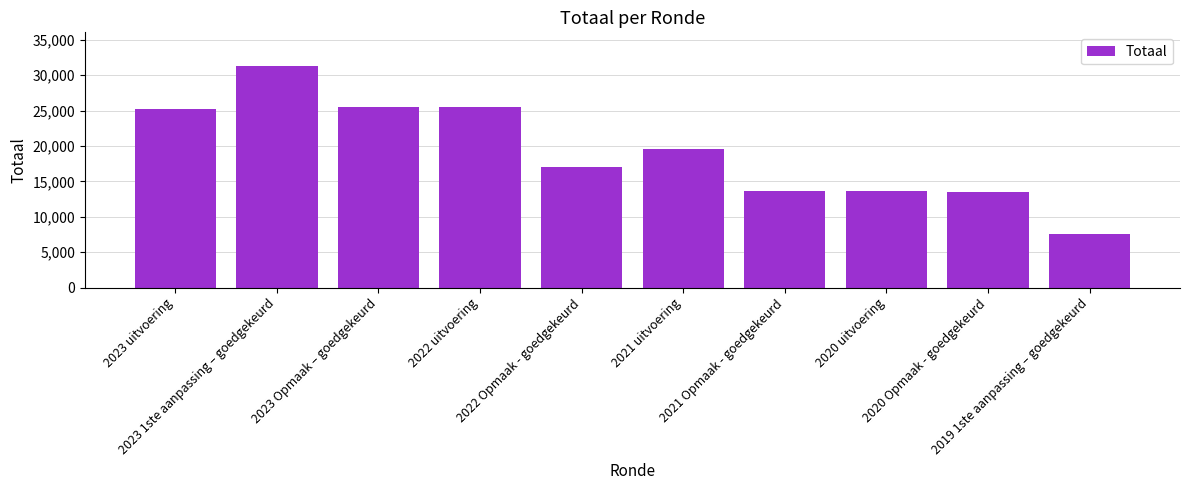

Are the bars horizontal?

No